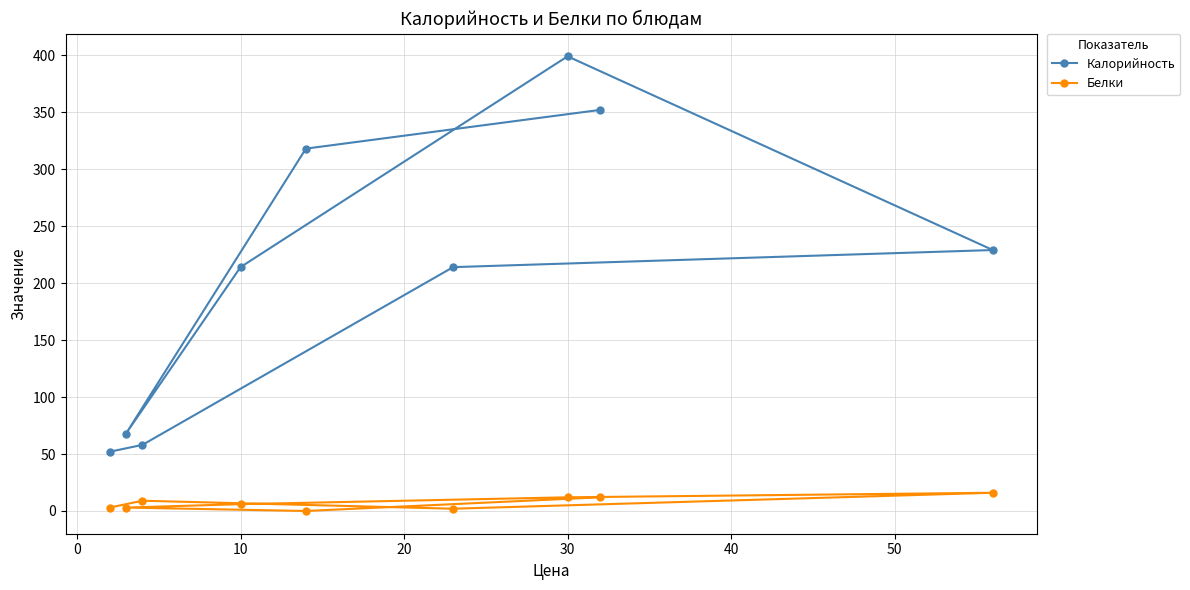

What are all the series names shown in the legend?

Калорийность, Белки